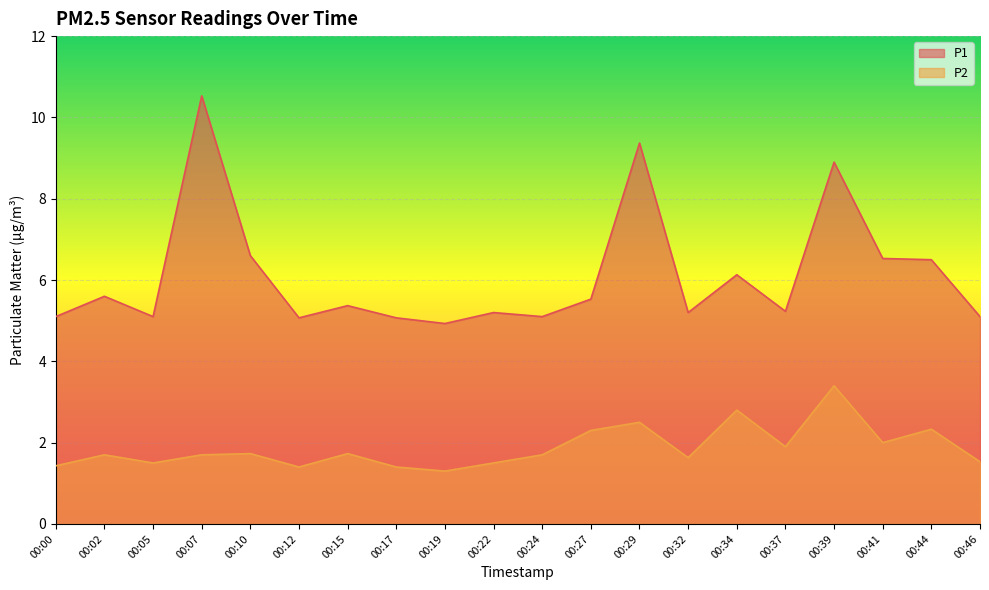

True or false: P1 and P2 cross at least once.

False